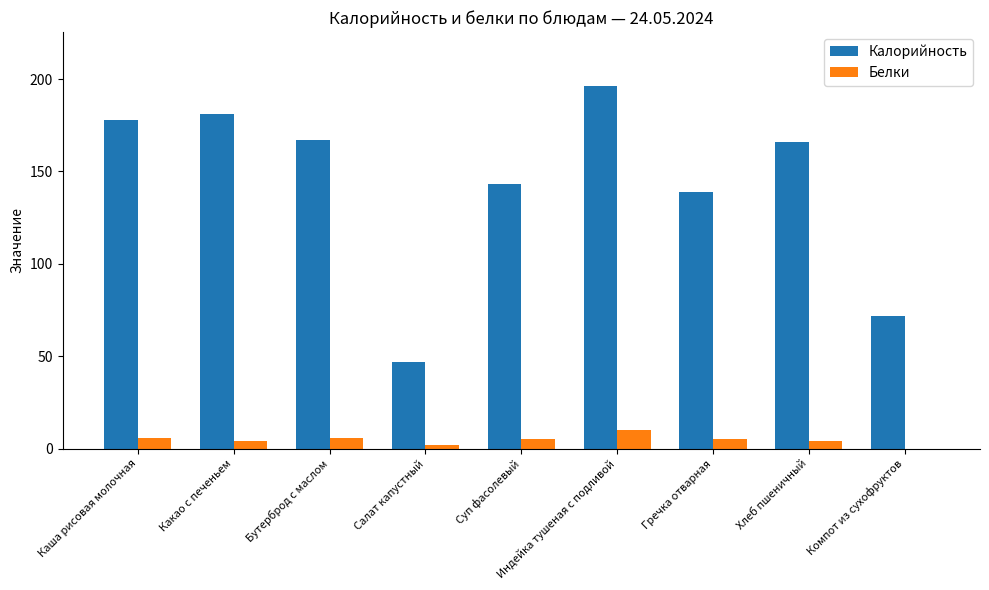

What is the sum of the Белки values at Компот из сухофруктов and Бутерброд с маслом?

6